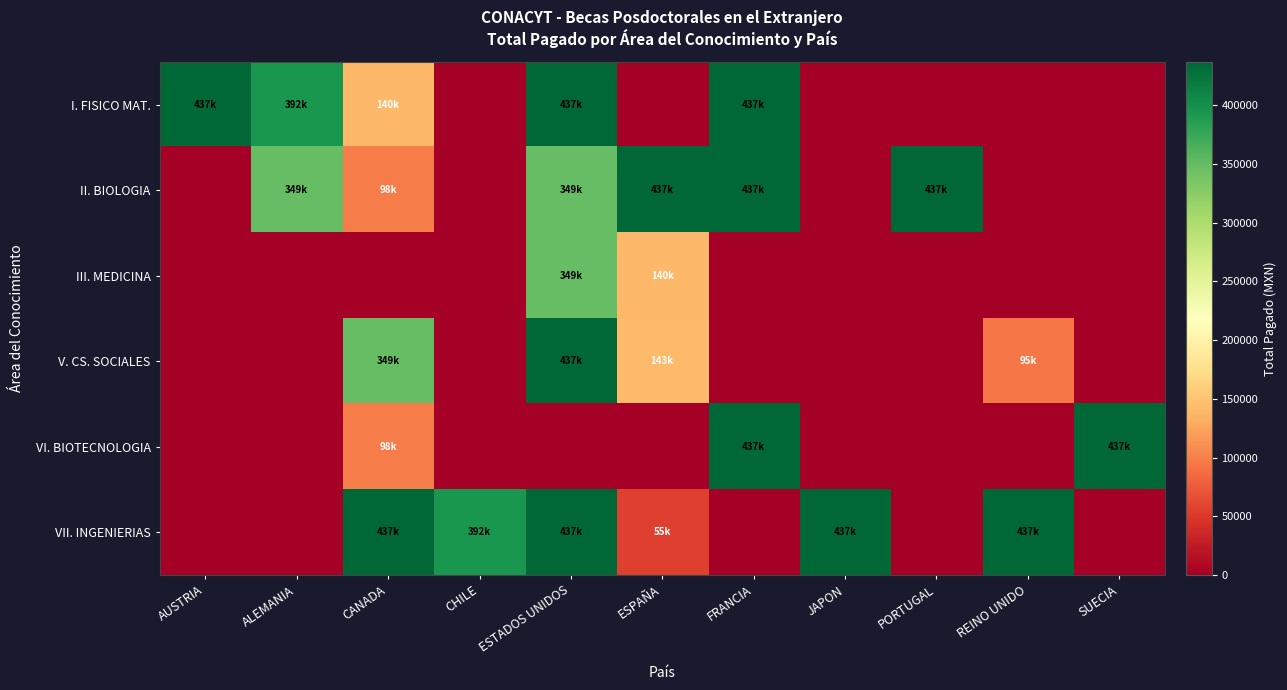

Rank the series at REINO UNIDO from highest to lowest value.

VII. INGENIERIAS, V. CS. SOCIALES, I. FISICO MAT., II. BIOLOGIA, III. MEDICINA, VI. BIOTECNOLOGIA